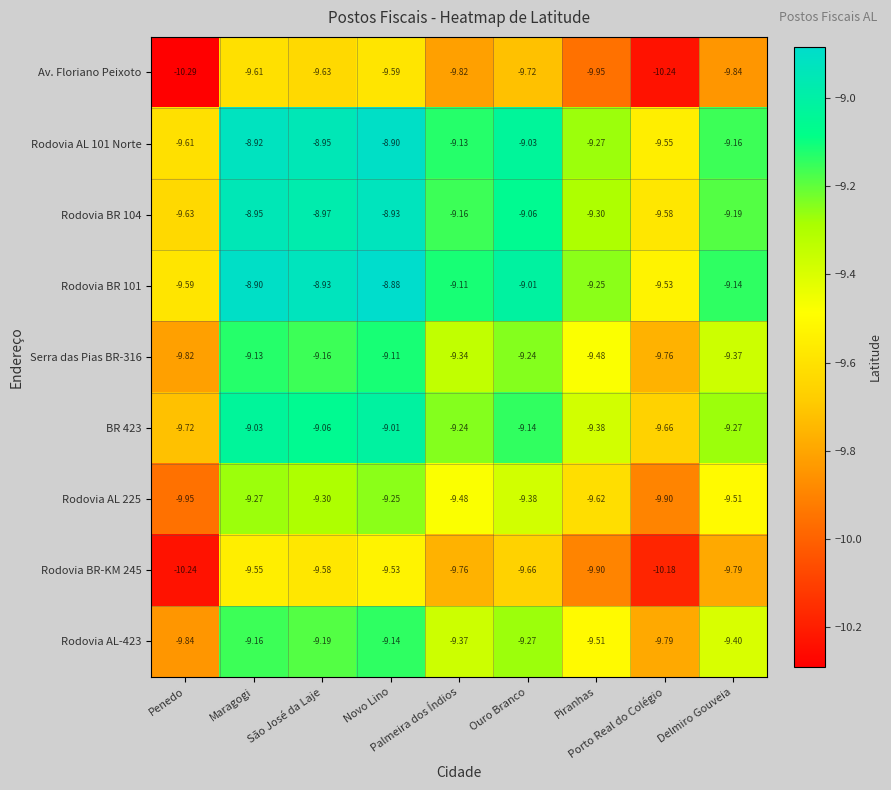

Between Palmeira dos Índios and São José da Laje, which is larger?

São José da Laje